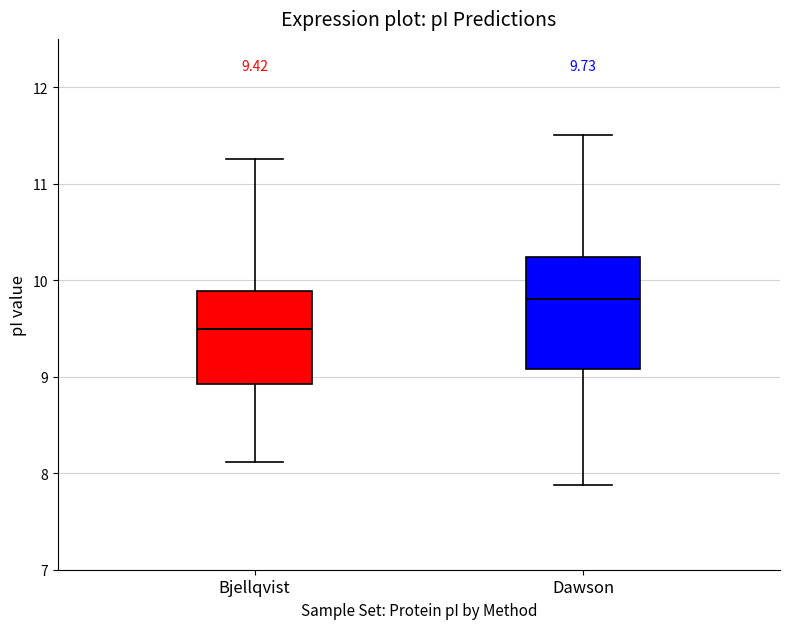

Which box has the lowest median line?

Bjellqvist